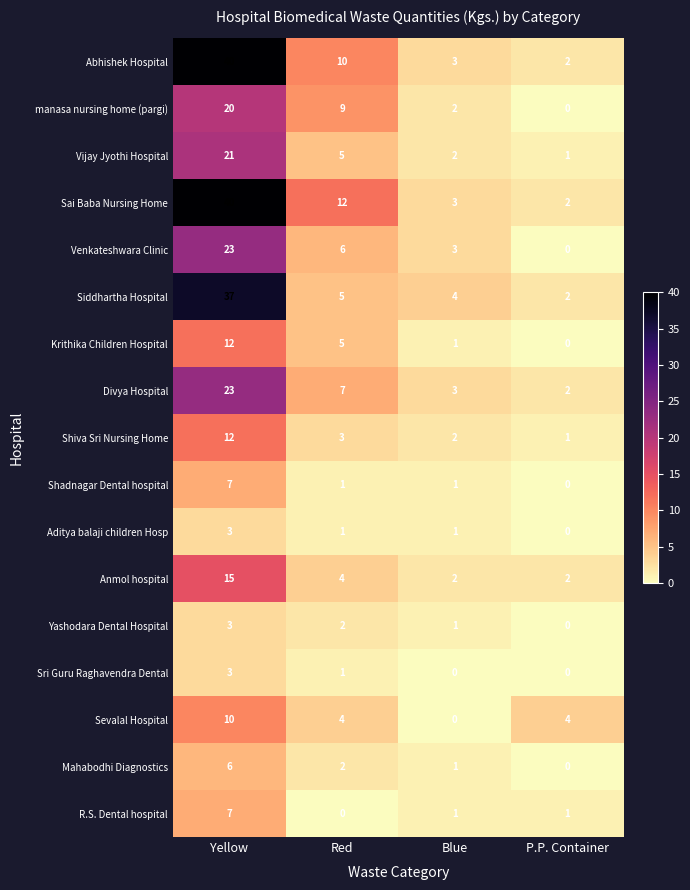

What is the spread (max minus min) of values at P.P. Container?

4